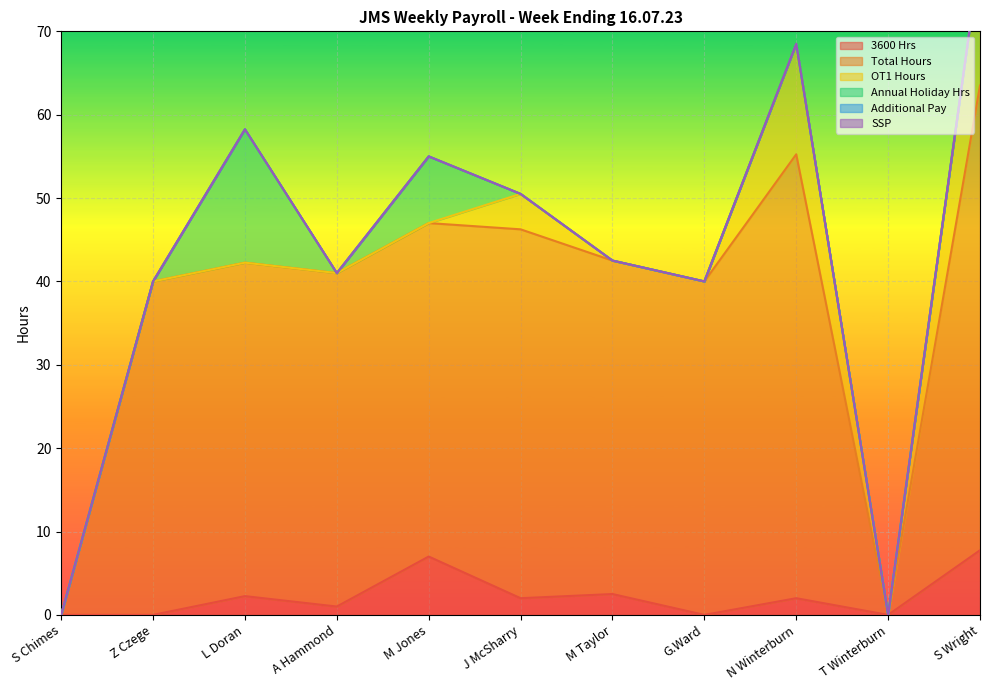

How many lines are shown in the chart?

6